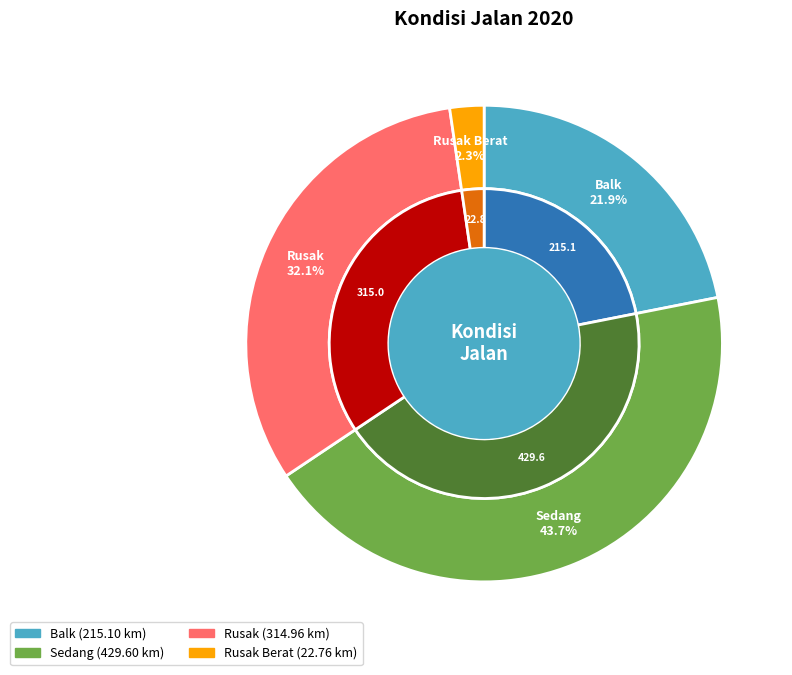

The Sedang slice represents 44% of the pie. True or false?

True